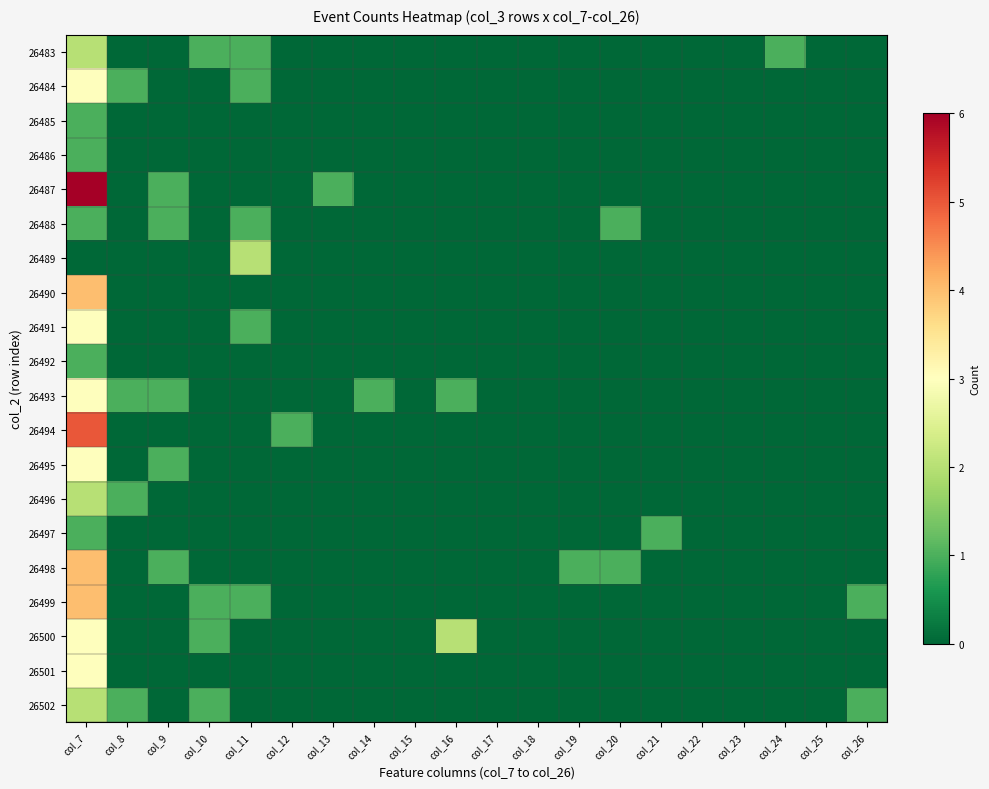

Which series has the largest total across all categories?

26487